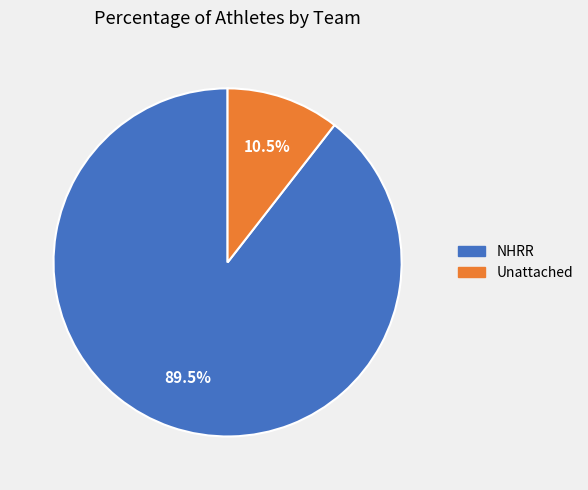

Which category has the biggest portion of the pie?

NHRR